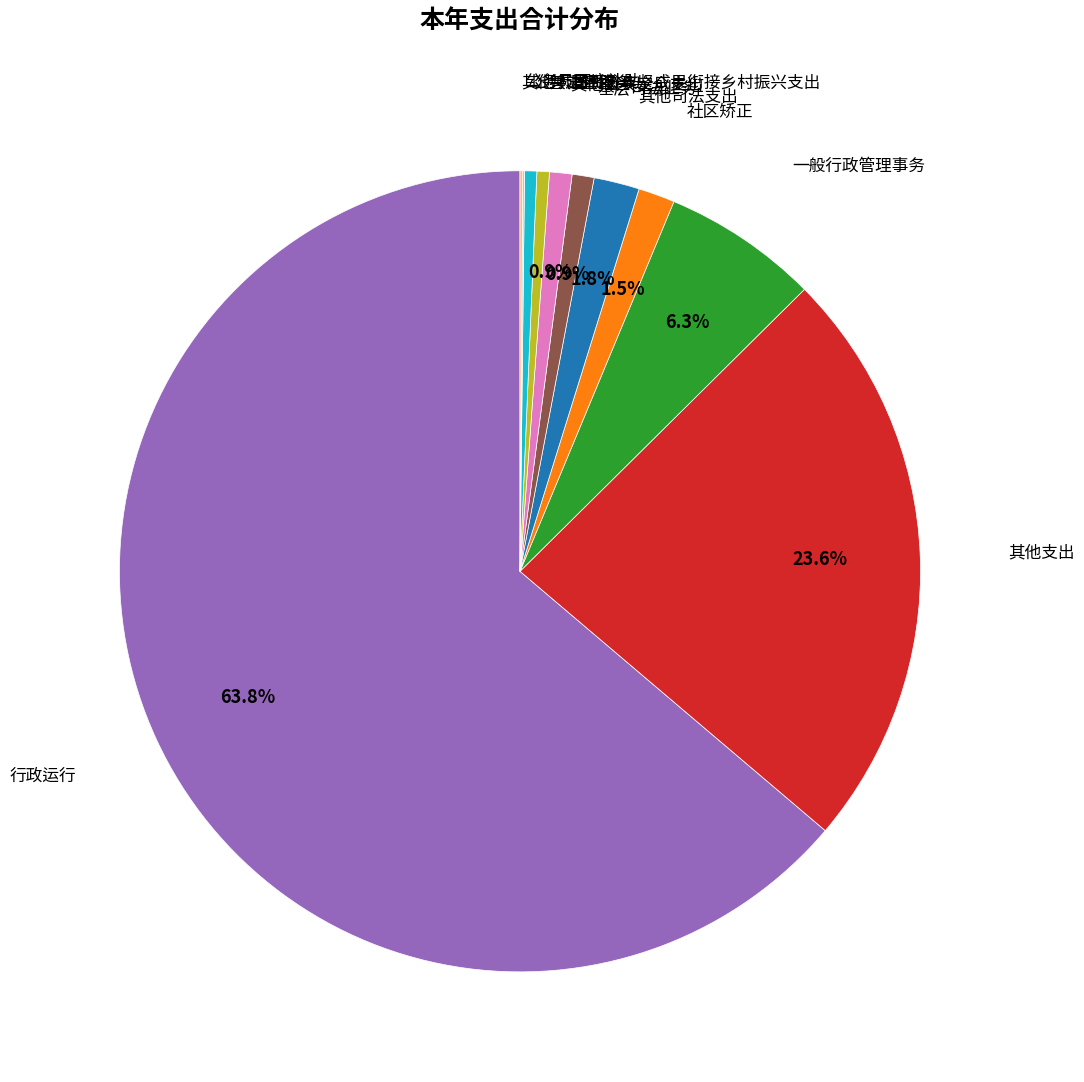

To the nearest percent, what is the difference between the 其他公共安全支出 and 一般行政管理事务 slice percentages?

5%